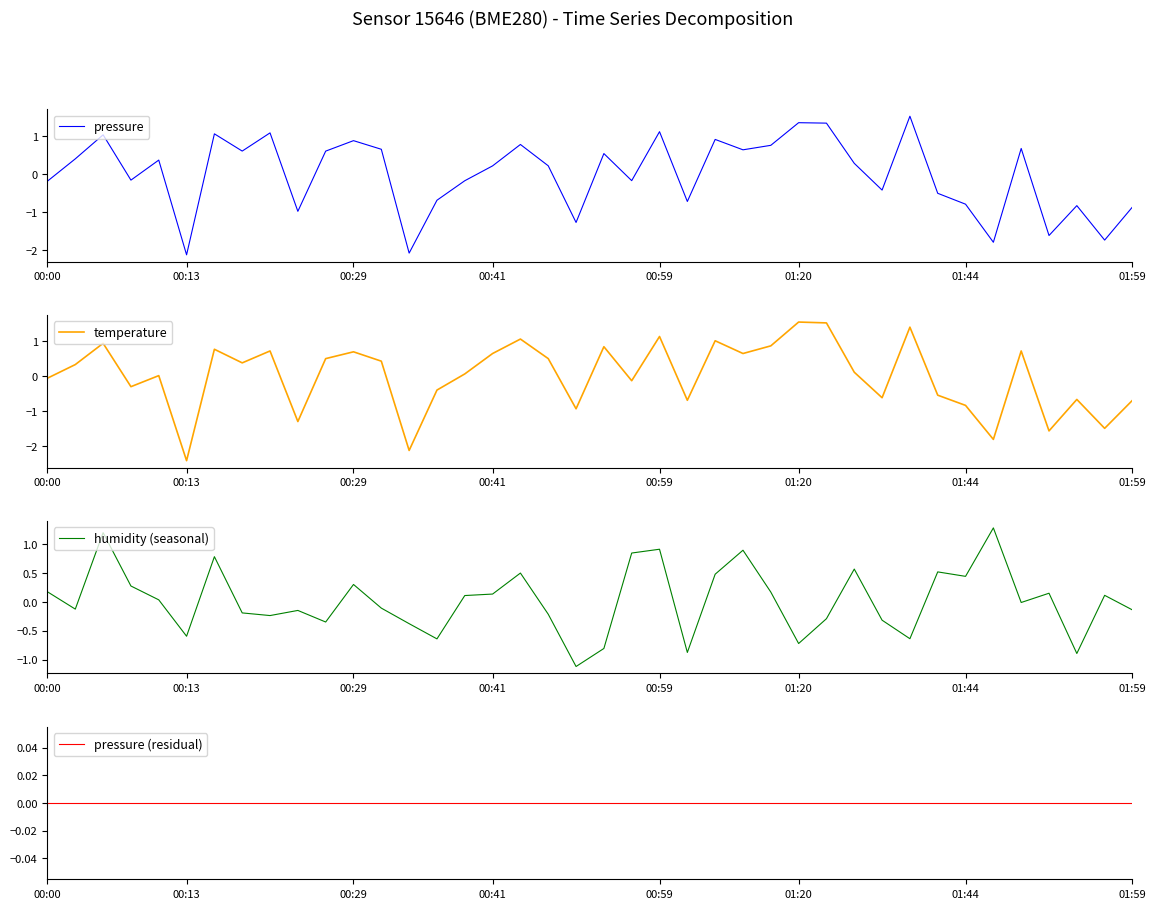

How many times do humidity (seasonal) and pressure (residual) cross each other?

21